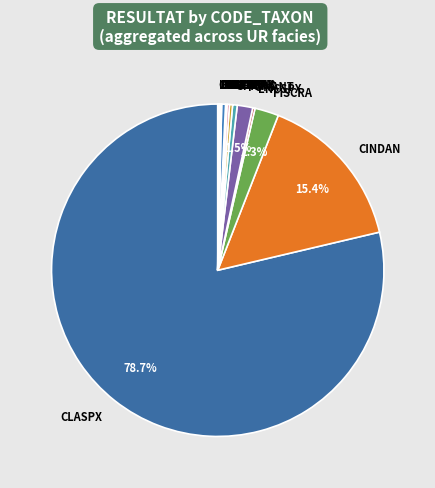

Which category accounts for the majority?

CLASPX